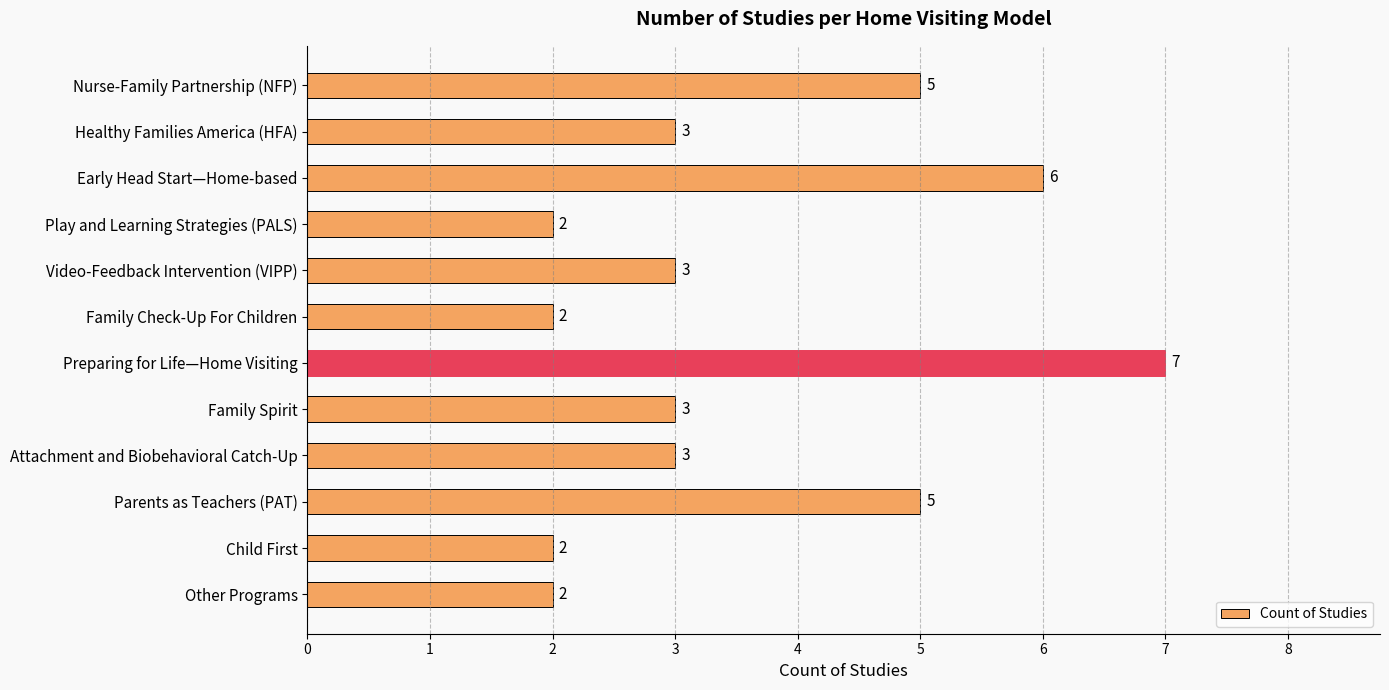

What is the sum of all values?

43